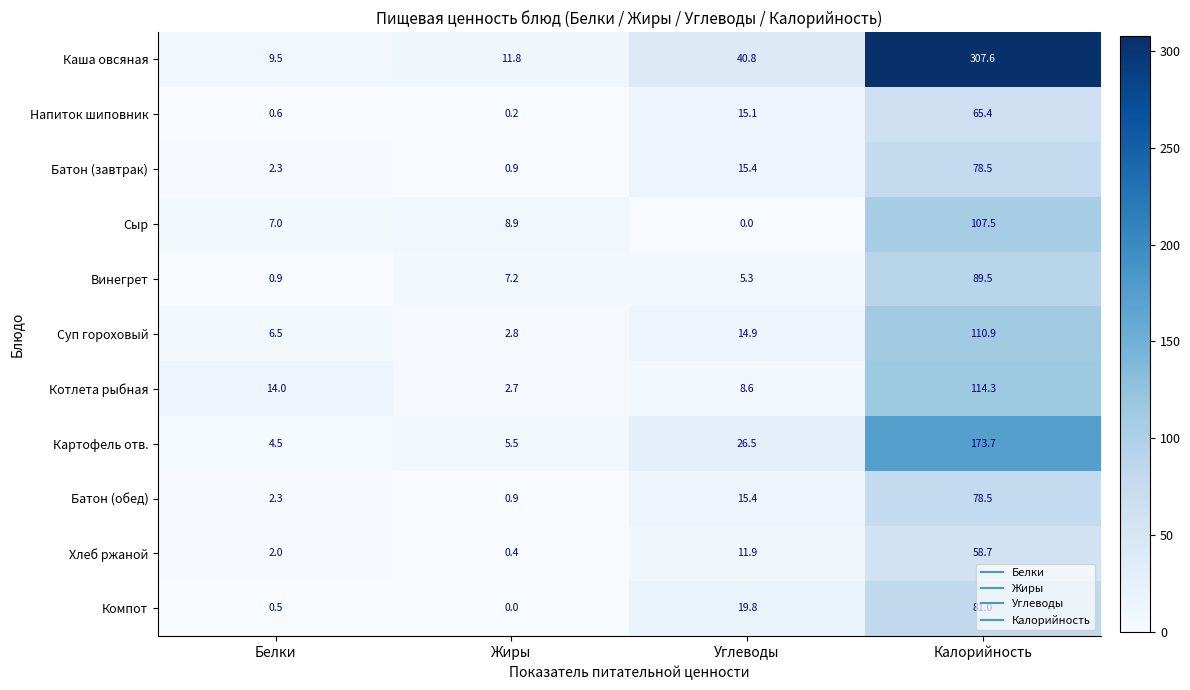

At which label does Каша овсяная first exceed 40?

Углеводы